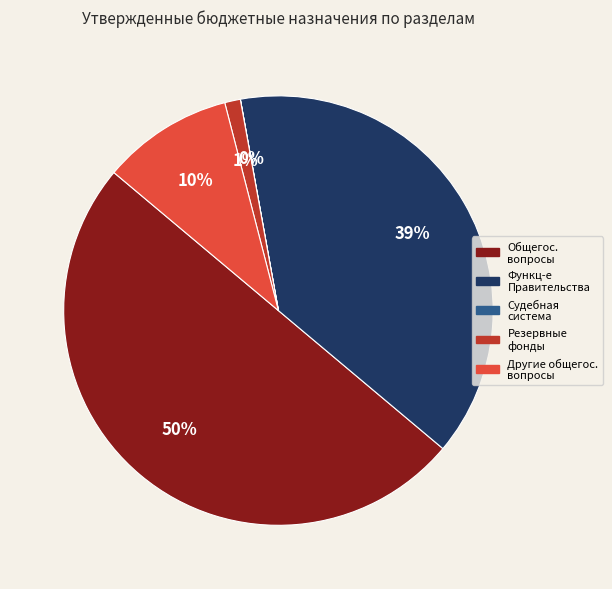

To the nearest percent, what is the difference between the largest and smallest slice percentages?

50%